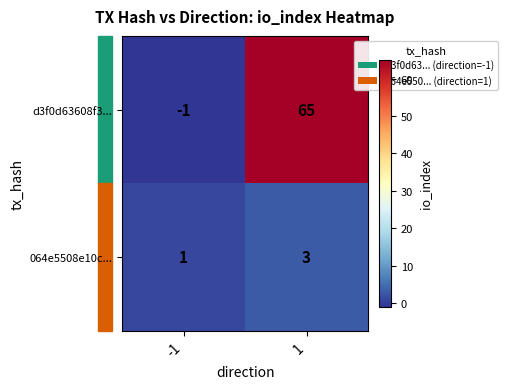

What is the average value of the d3f0d63608f3... series?

32